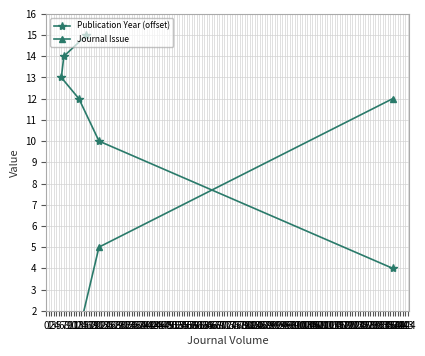

True or false: Publication Year (offset) and Journal Issue cross at least once.

True